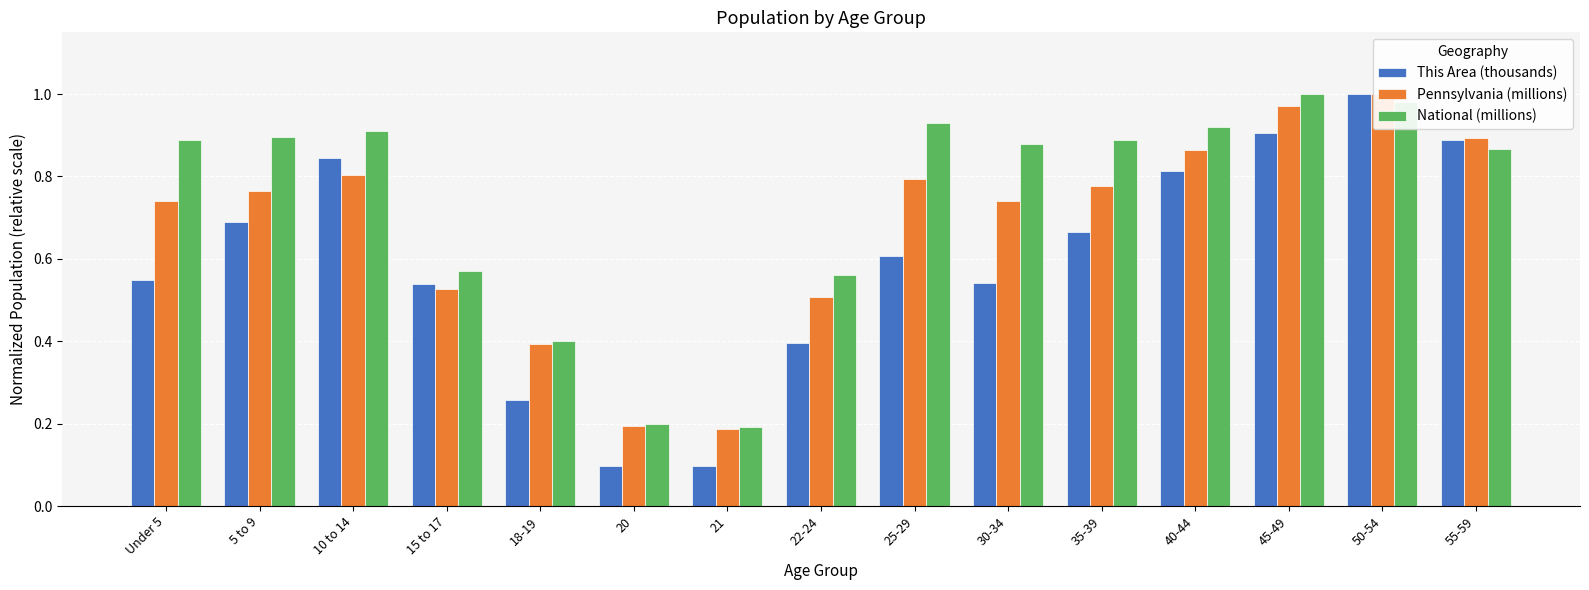

What are all the series names shown in the legend?

This Area (thousands), Pennsylvania (millions), National (millions)